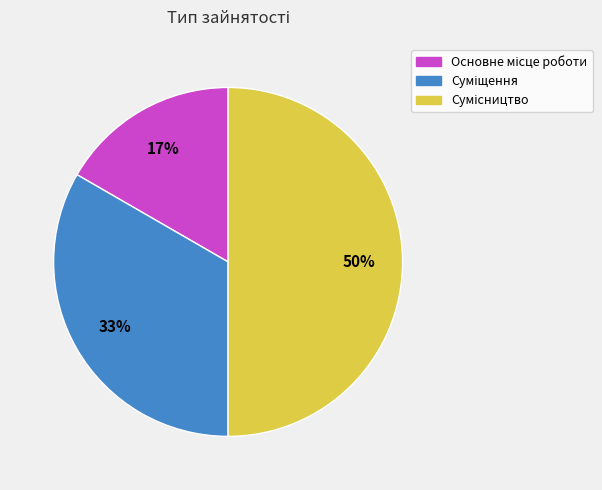

How many slices are in this pie chart?

3